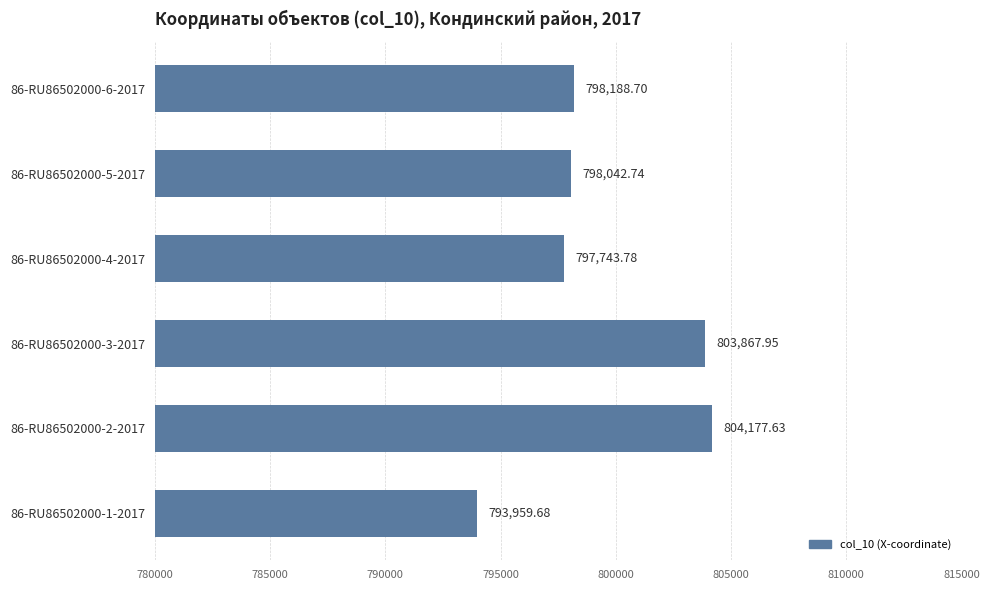

Which has a higher value, 86-RU86502000-3-2017 or 86-RU86502000-1-2017?

86-RU86502000-3-2017